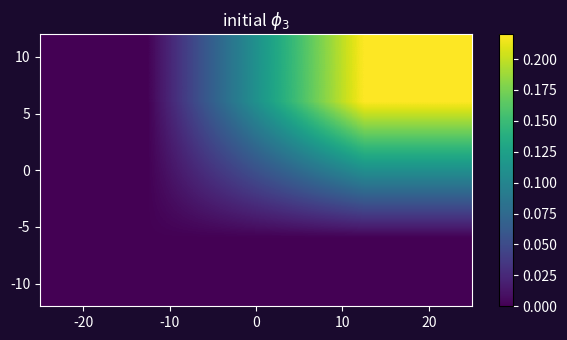

At how many categories does at least one series exceed 0?

2